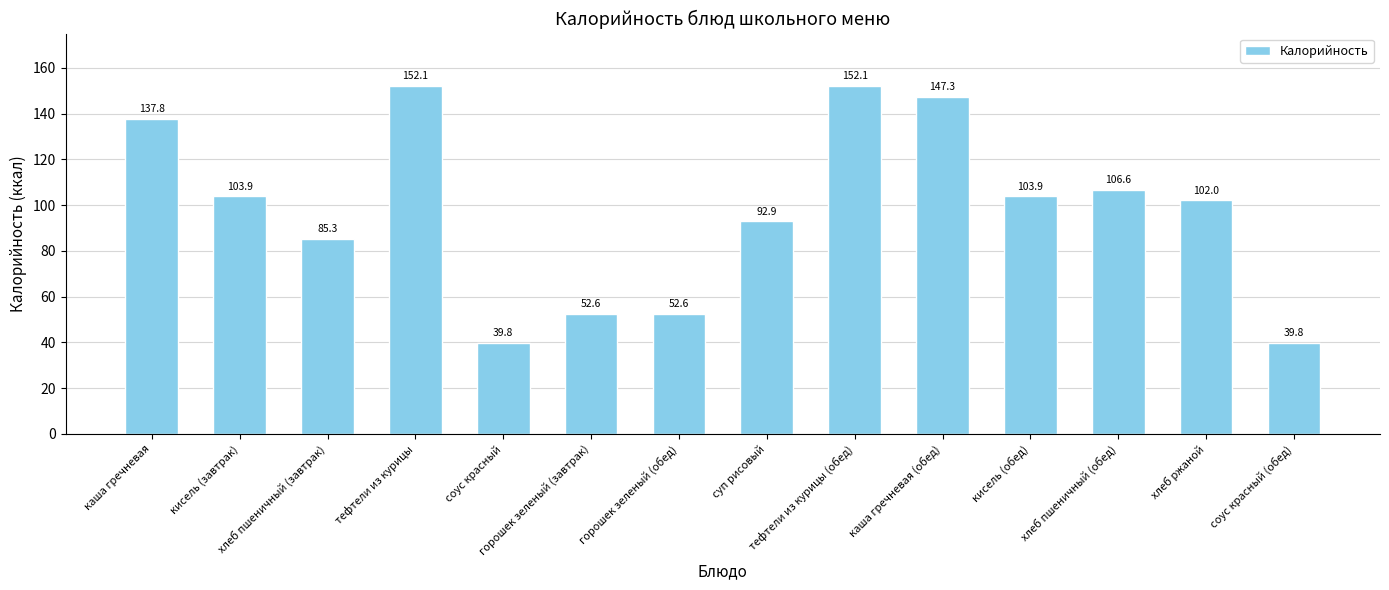

What is the smallest value displayed?

39.8